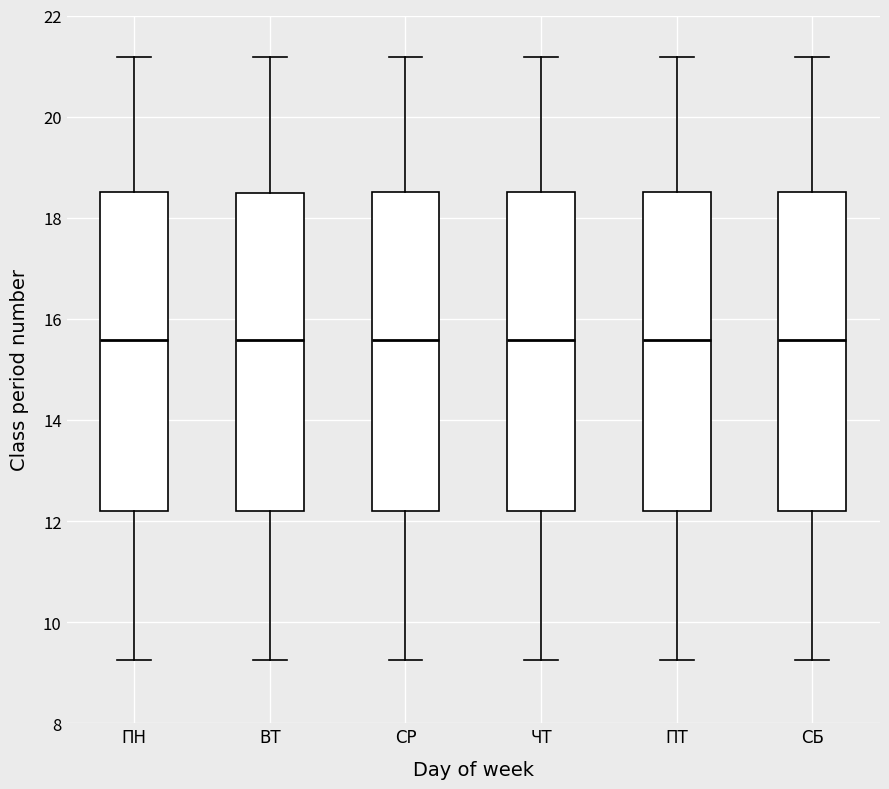

Reading left to right, read every box against the y-axis: the position of its median line, the range the box covers, and the ends of its whiskers. The values are not printed on the chart, so give them approximately, as read against the axis.

ПН: median 15.6, box 12.2 to 18.6, whiskers 9.2 to 21.2
ВТ: median 15.6, box 12.2 to 18.4, whiskers 9.2 to 21.2
СР: median 15.6, box 12.2 to 18.6, whiskers 9.2 to 21.2
ЧТ: median 15.6, box 12.2 to 18.6, whiskers 9.2 to 21.2
ПТ: median 15.6, box 12.2 to 18.6, whiskers 9.2 to 21.2
СБ: median 15.6, box 12.2 to 18.6, whiskers 9.2 to 21.2